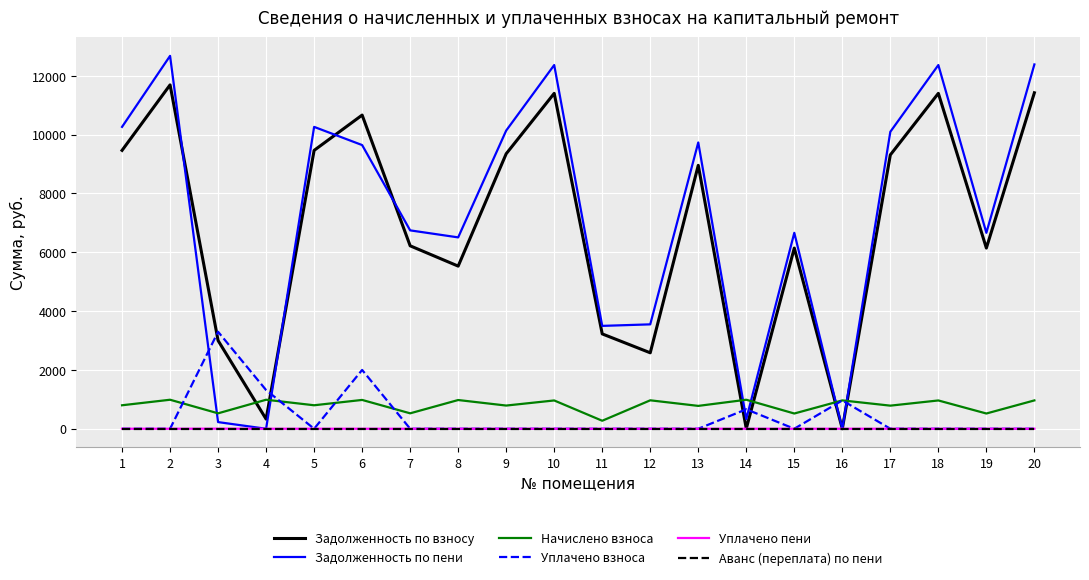

Is the value of Начислено взноса at 13 greater than the value of Аванс (переплата) по пени at 18?

Yes